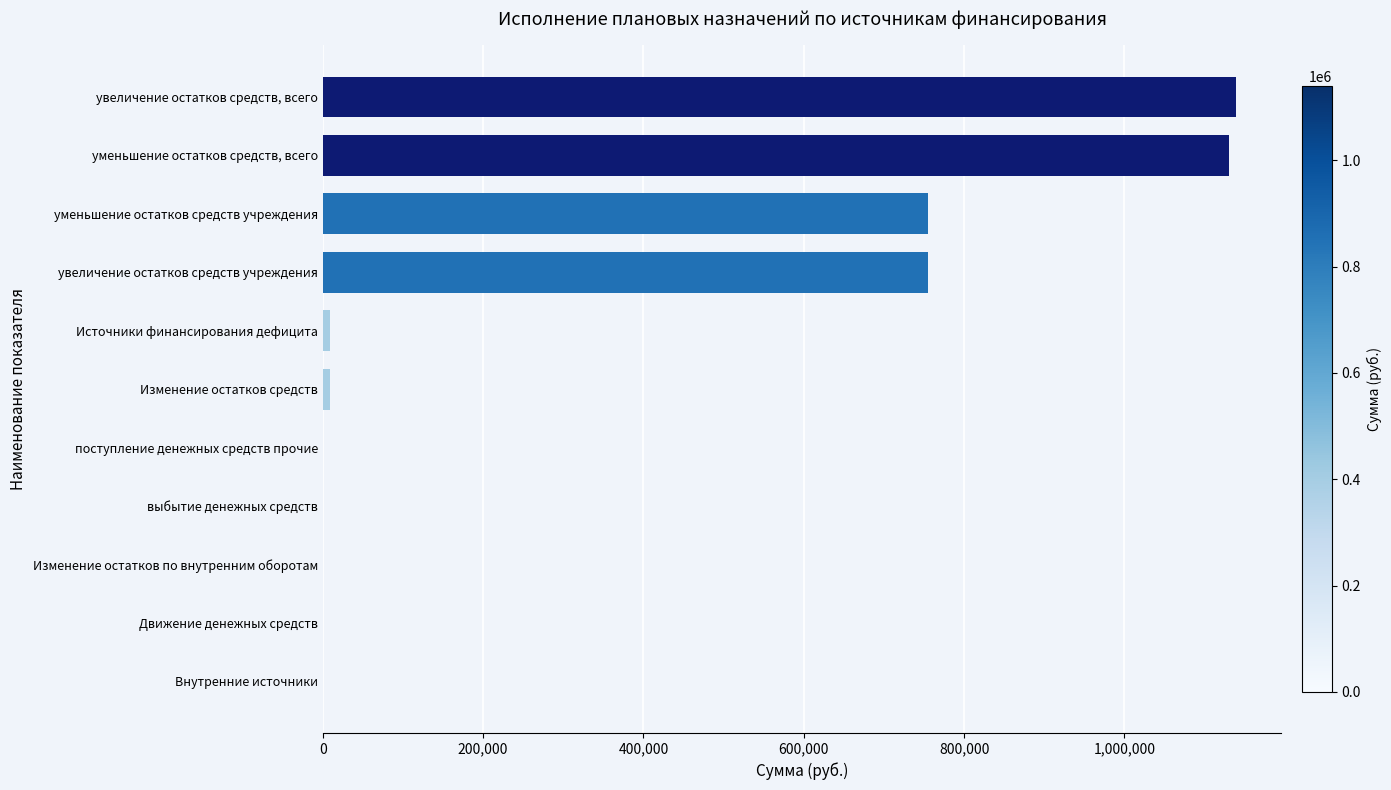

Read the value at увеличение остатков средств учреждения.

754975.5